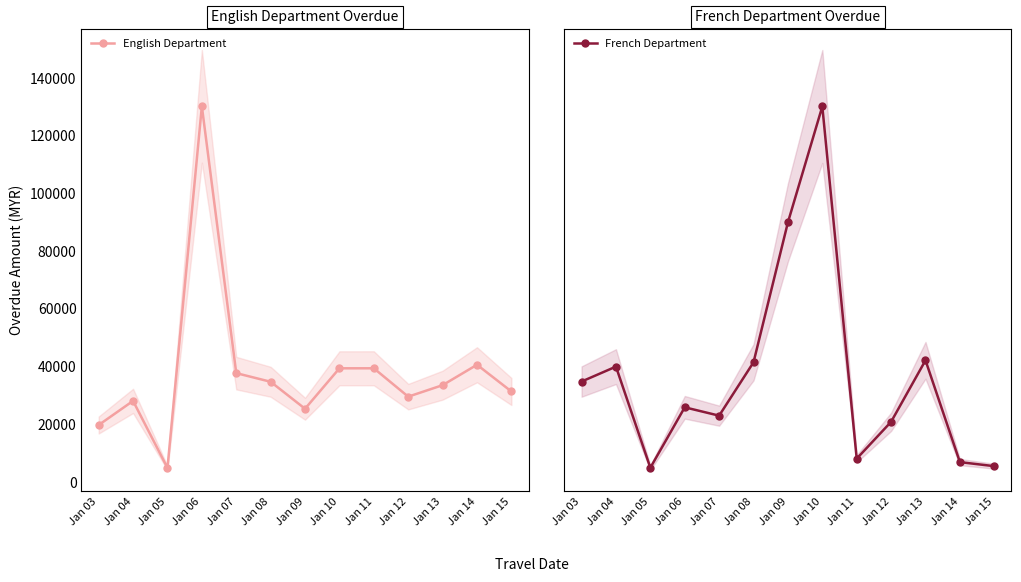

Which series has the largest range (max minus min)?

English Department